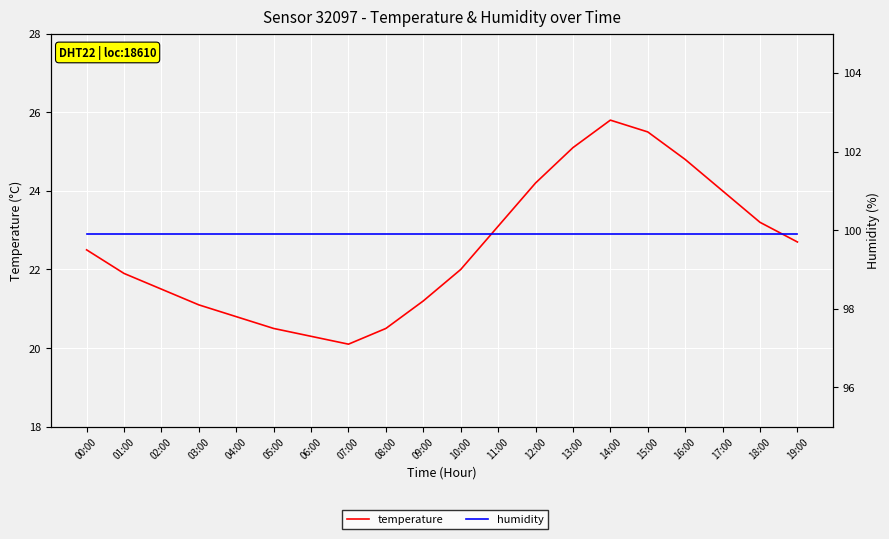

True or false: humidity and temperature cross at least once.

False